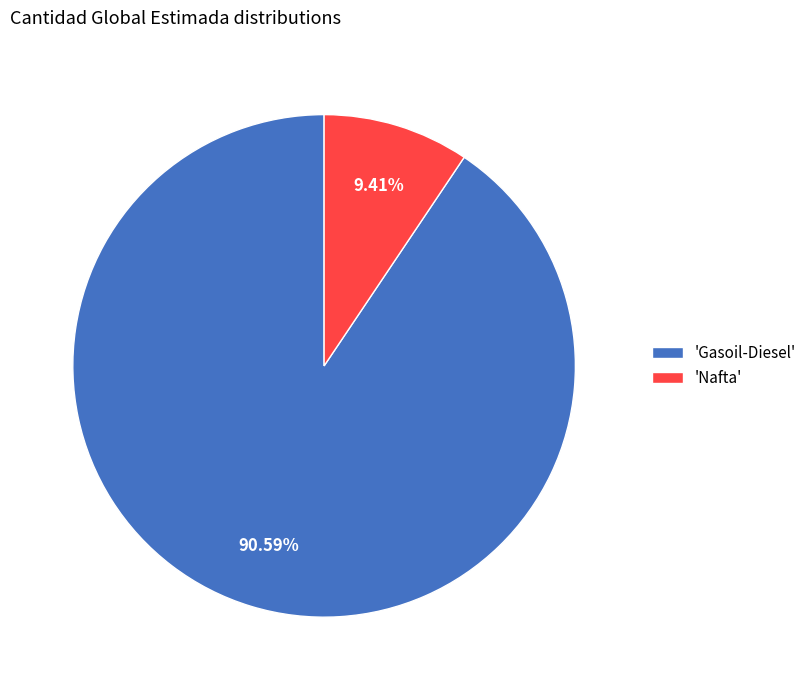

Approximately how many times larger is the value at 'Gasoil-Diesel' compared to 'Nafta'?

9.6